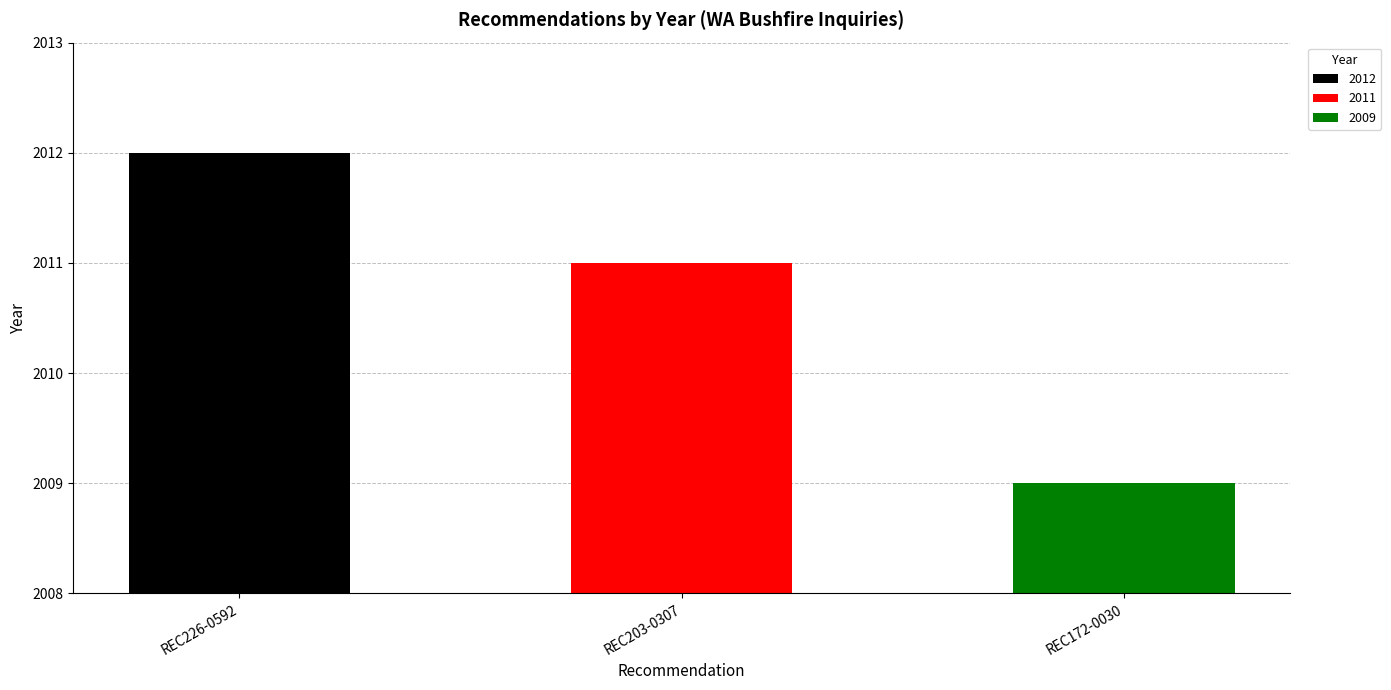

Are the bars horizontal?

No